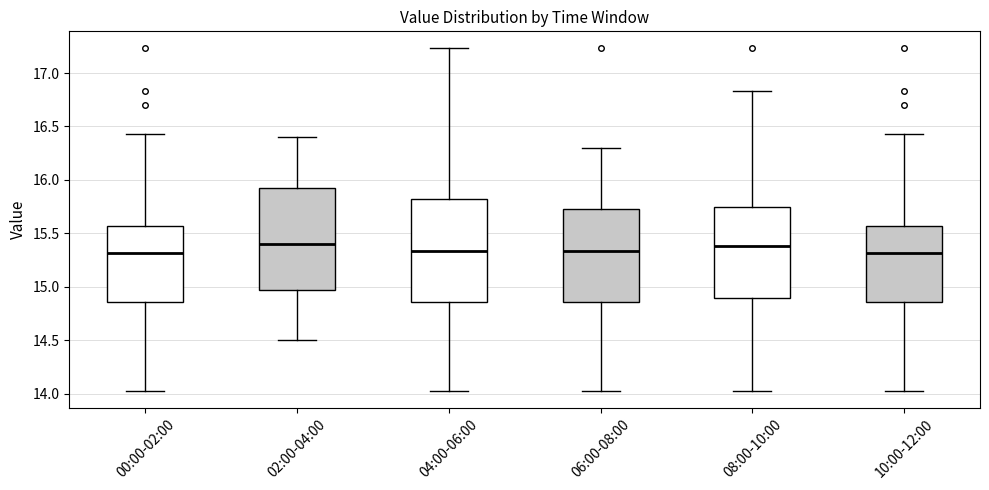

Reading left to right, read every box against the y-axis: the position of its median line, the range the box covers, and the ends of its whiskers. The values are not printed on the chart, so give them approximately, as read against the axis.

00:00-02:00: median 15.30, box 14.85 to 15.55, whiskers 14.05 to 16.45
02:00-04:00: median 15.40, box 15.00 to 15.95, whiskers 14.50 to 16.40
04:00-06:00: median 15.35, box 14.85 to 15.80, whiskers 14.05 to 17.25
06:00-08:00: median 15.35, box 14.85 to 15.75, whiskers 14.05 to 16.30
08:00-10:00: median 15.40, box 14.90 to 15.75, whiskers 14.05 to 16.85
10:00-12:00: median 15.30, box 14.85 to 15.55, whiskers 14.05 to 16.45